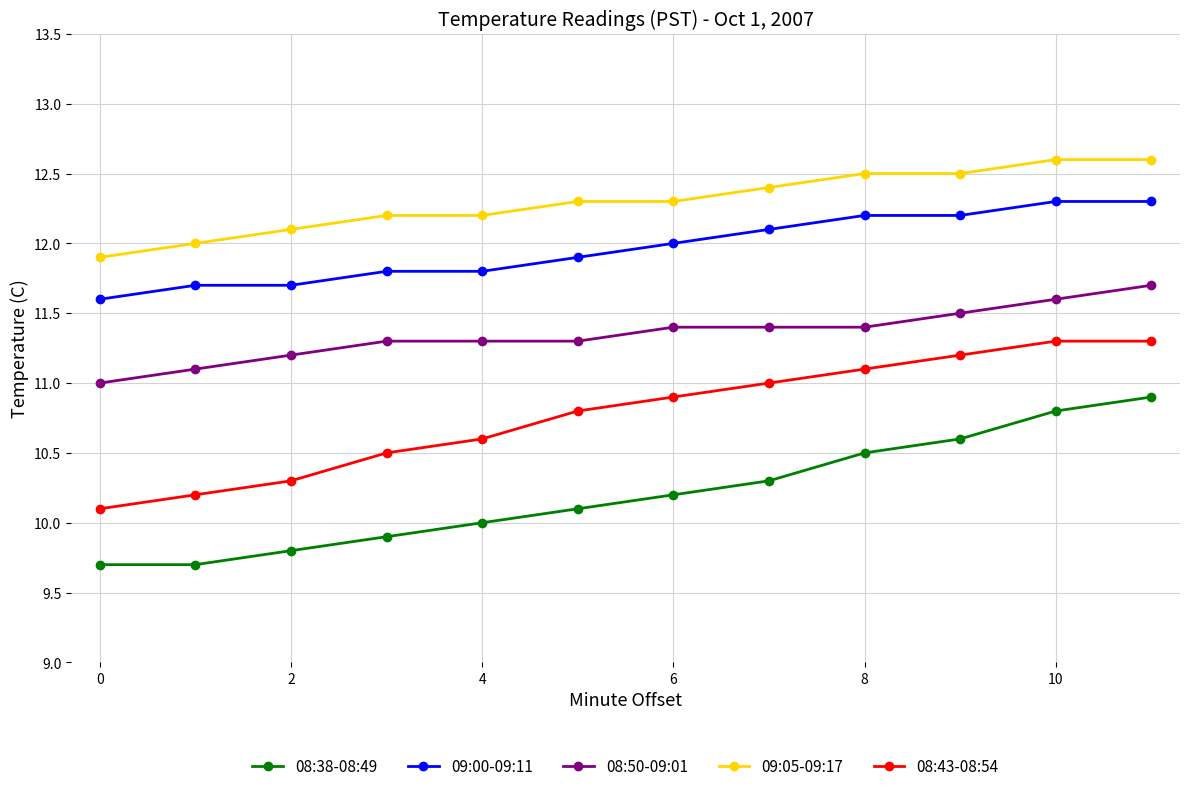

Reading left to right, extract all data points from this chart.

08:38-08:49: 9.7	9.7	9.8	9.9	10.0	10.1	10.2	10.3	10.5	10.6	10.8	10.9
09:00-09:11: 11.6	11.7	11.7	11.8	11.8	11.9	12.0	12.1	12.2	12.2	12.3	12.3
08:50-09:01: 11.0	11.1	11.2	11.3	11.3	11.3	11.4	11.4	11.4	11.5	11.6	11.7
09:05-09:17: 11.9	12.0	12.1	12.2	12.2	12.3	12.3	12.4	12.5	12.5	12.6	12.6
08:43-08:54: 10.1	10.2	10.3	10.5	10.6	10.8	10.9	11.0	11.1	11.2	11.3	11.3